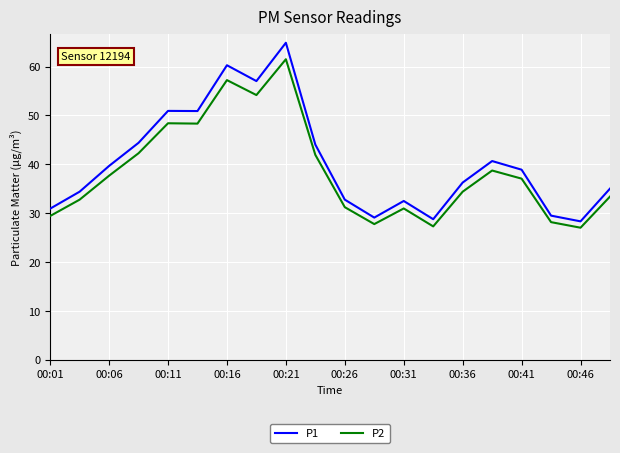

Rank the series by their maximum value, from lowest to highest.

P2, P1